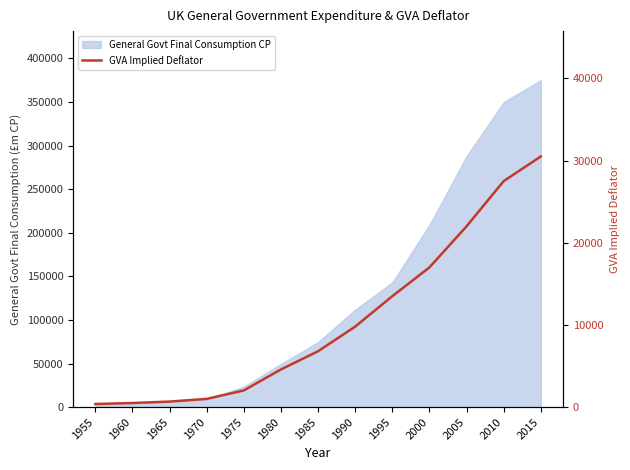

True or false: the data shows 9349 at 2000.

False